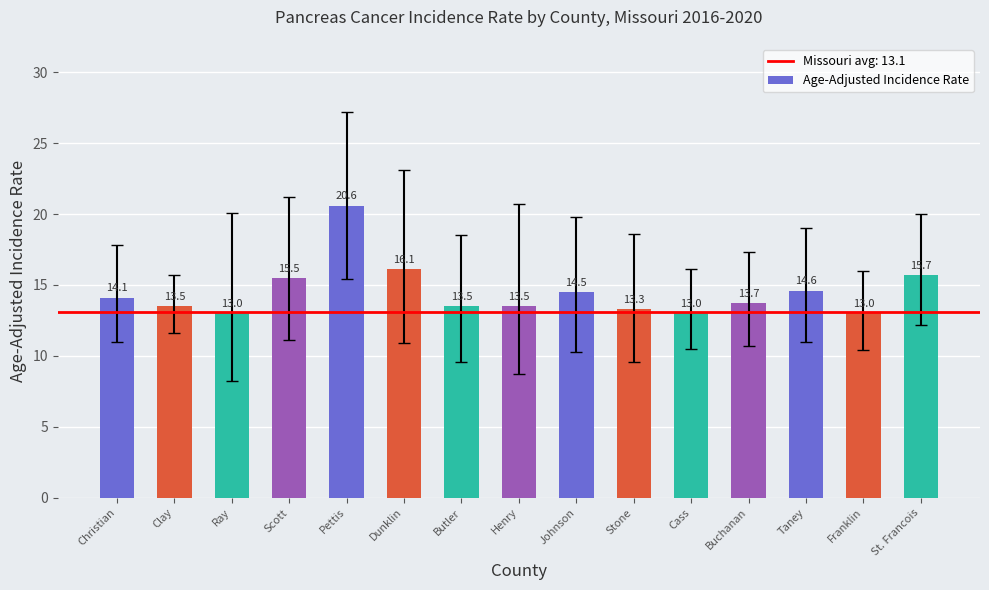

What is the value of the 3rd bar from the left?

13.0